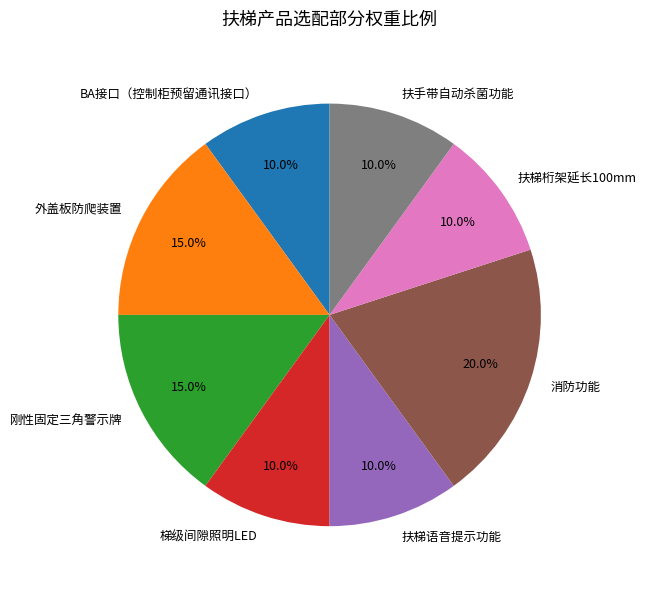

The 扶梯桁架延长100mm slice represents 10% of the pie. True or false?

True